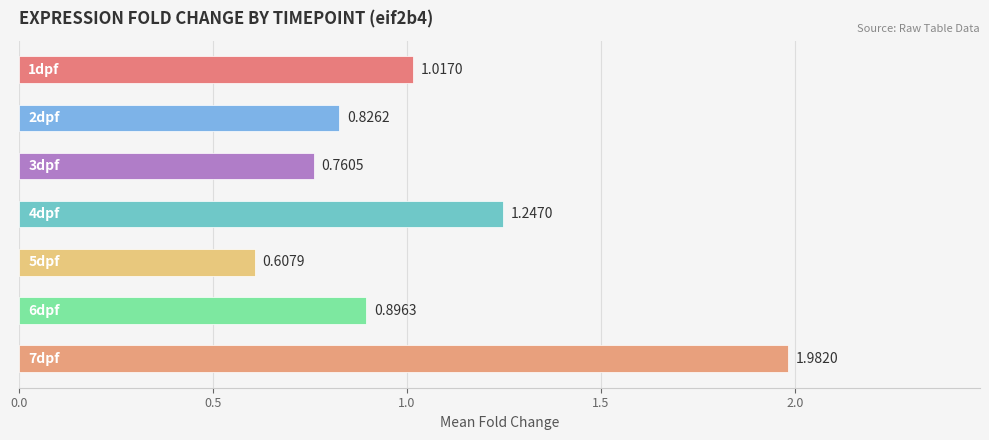

What is the sum of all values?

7.3